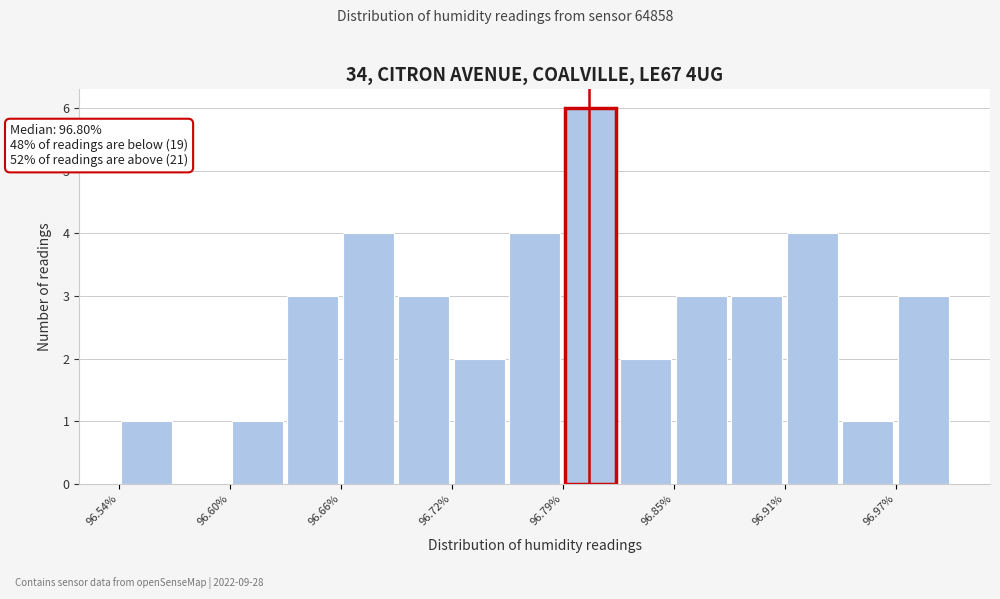

Around what value on the x-axis is the tallest bar? Give the approximate position of its centre, as read against the axis.

96.80